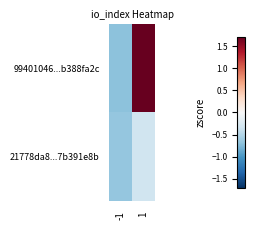

Reading left to right, transcribe all the data shown in this chart.

99401046...b388fa2c: -1=-0.7	1=1.7
21778da8...7b391e8b: -1=-0.7	1=-0.3